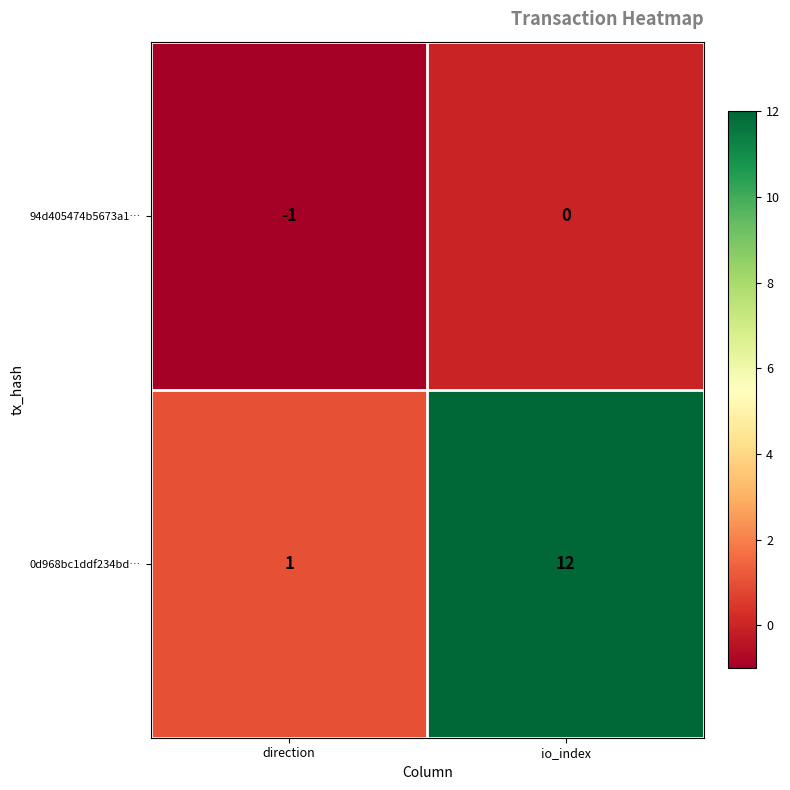

Read the 0d968bc1ddf234bd… value at io_index, to the nearest 5.

10